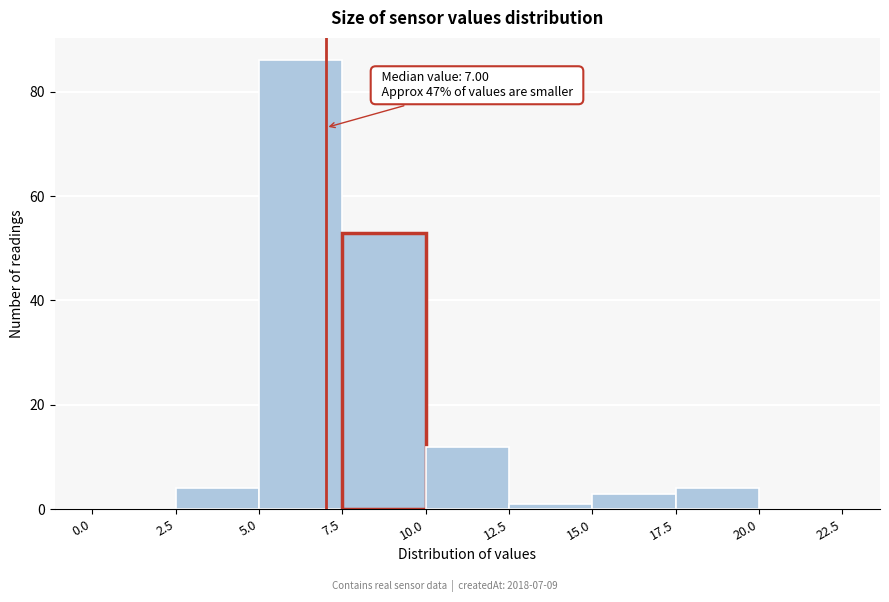

Which range on the x-axis has the tallest bar?

5.0 to 7.5